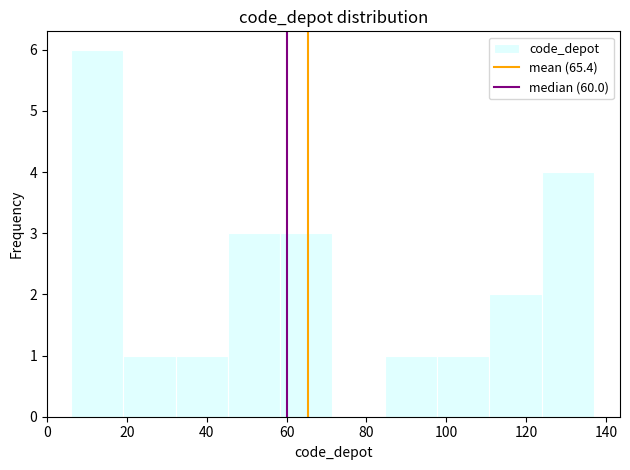

Reading left to right, transcribe this chart: for each bar, give the range it covers on the x-axis and its height. Neither the bar edges nor the heights are printed on the chart, so give them approximately, as read against the axes.

6 to 20: 6
20 to 32: 1
32 to 46: 1
46 to 58: 3
58 to 72: 3
72 to 84: 0
84 to 98: 1
98 to 110: 1
110 to 124: 2
124 to 138: 4